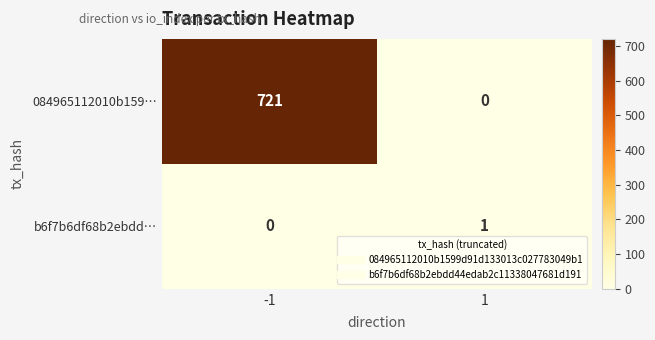

What is the difference between the maximum and minimum values in the 084965112010b159… series?

721